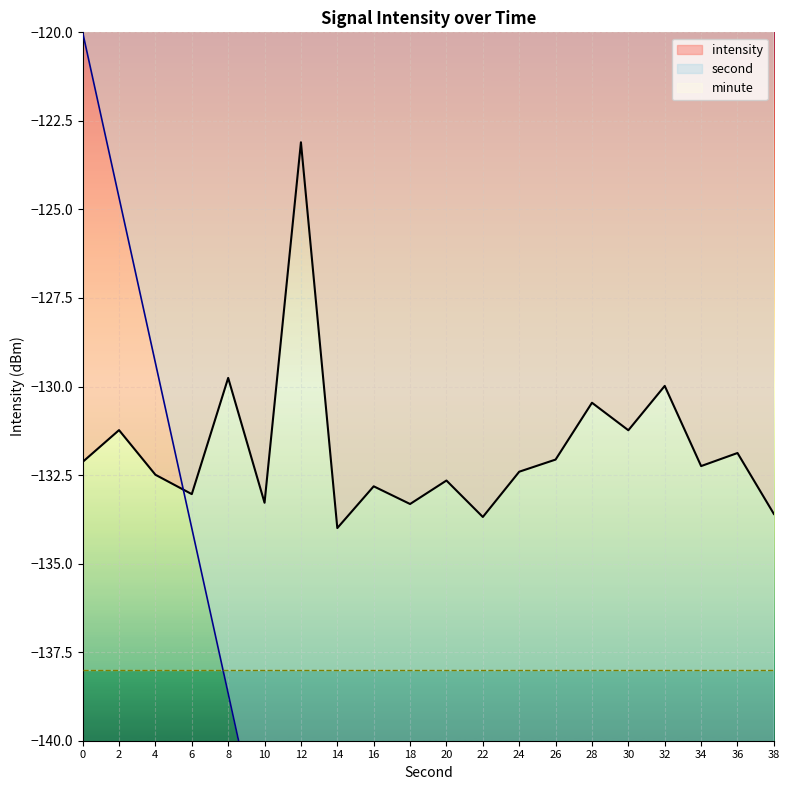

The second series shows -249.2 at 16. True or false?

False